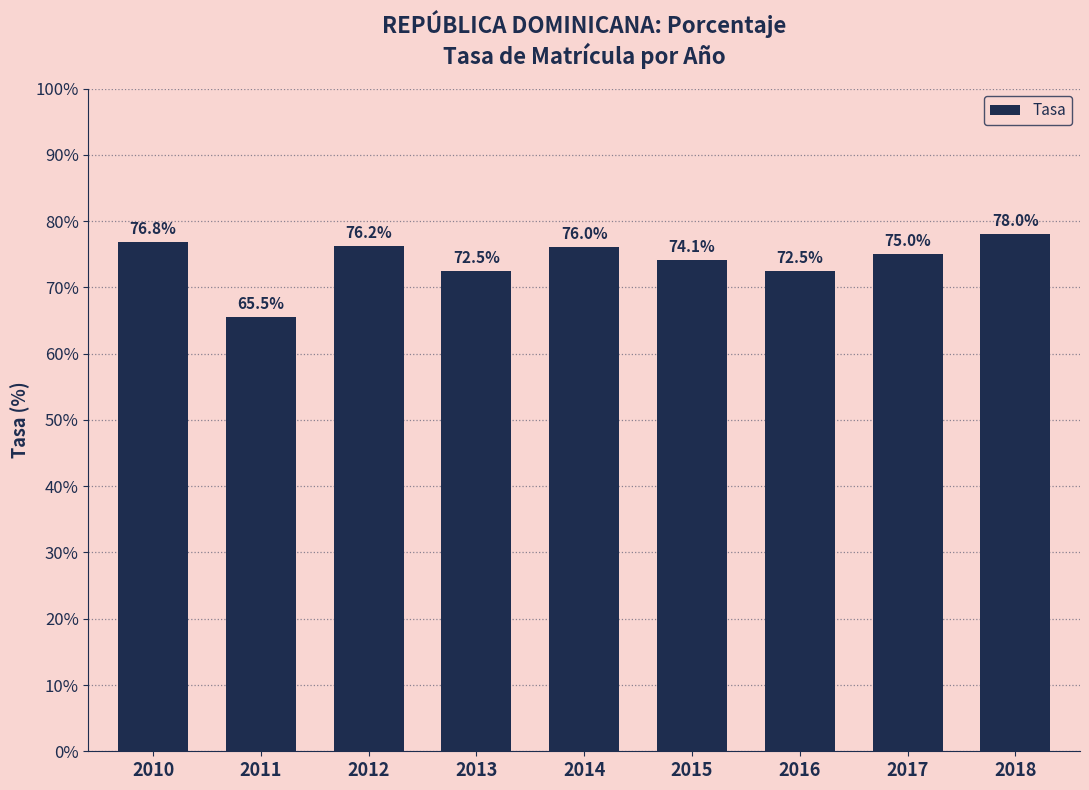

Reading right to left, transcribe all the data shown in this chart.

2018=78.0	2017=75.0	2016=72.5	2015=74.1	2014=76.0	2013=72.5	2012=76.2	2011=65.5	2010=76.8